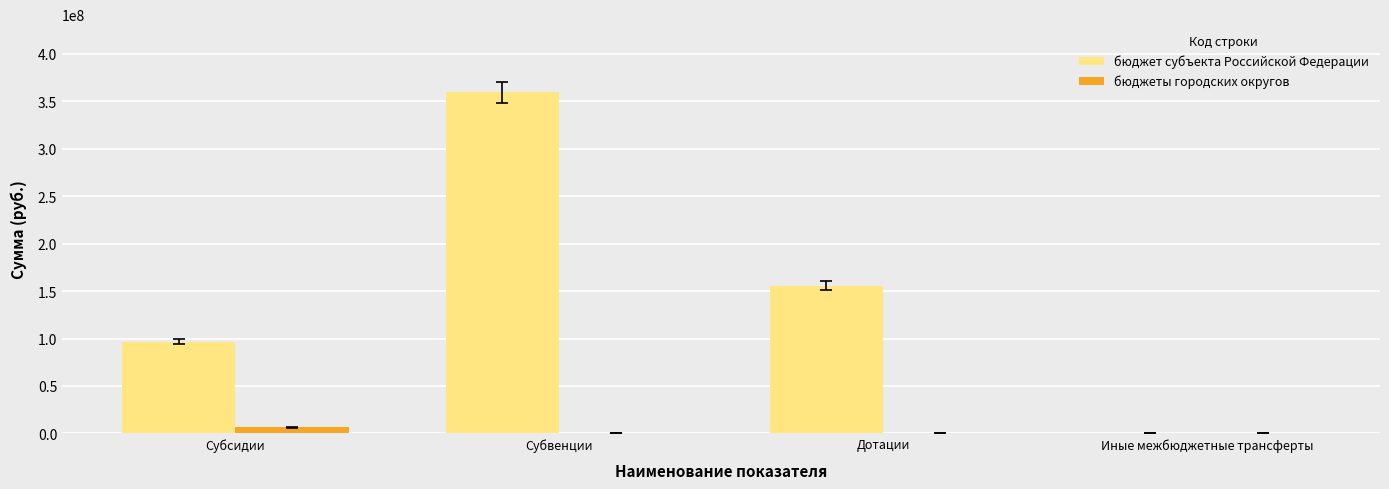

What is the sum of all бюджет субъекта Российской Федерации values?

611775694.7